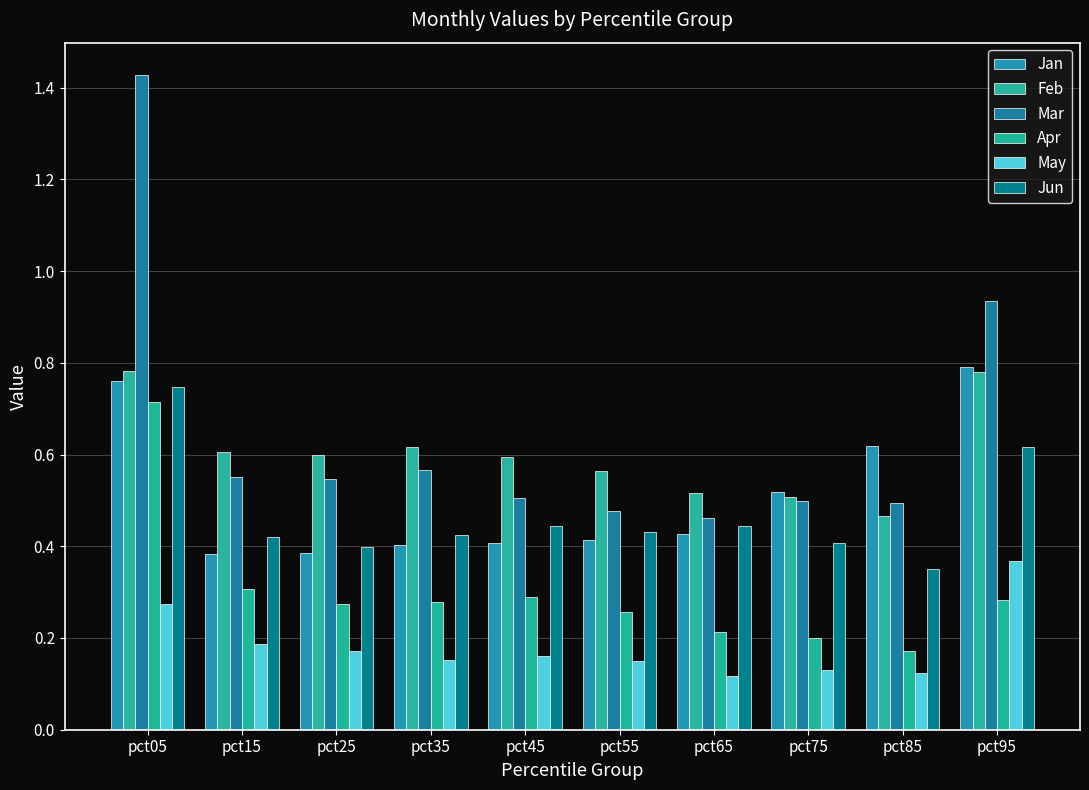

How many bars are there in total?

60